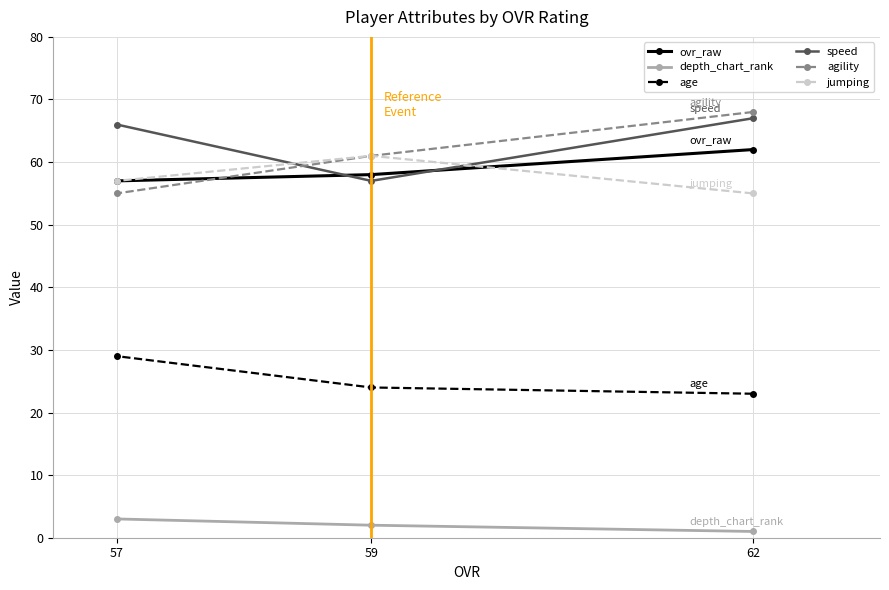

Count the number of categories in the chart.

3